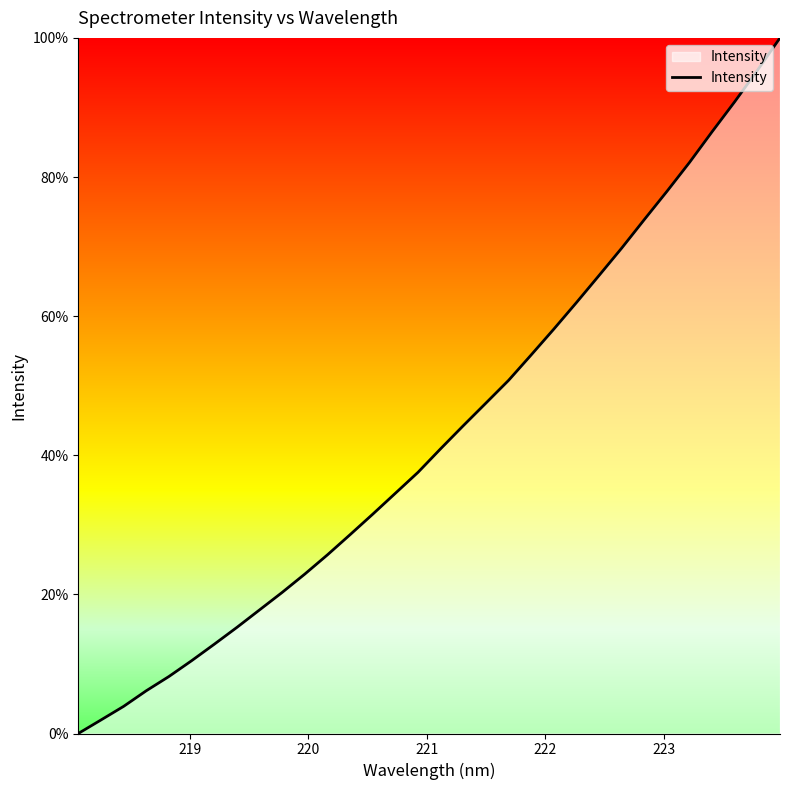

What is the maximum value shown in the chart?

100.0